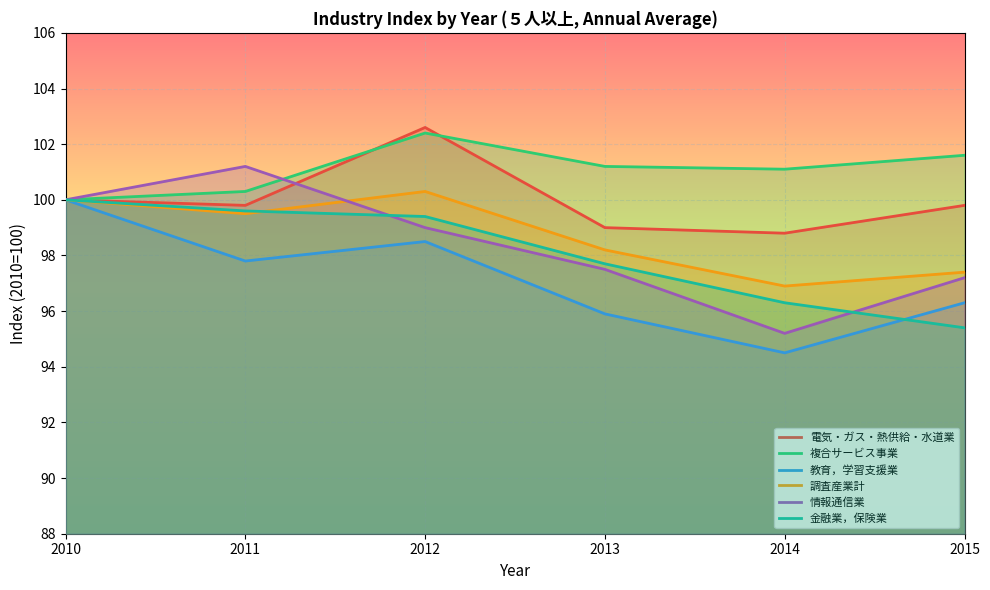

How many data points does each series have?

6